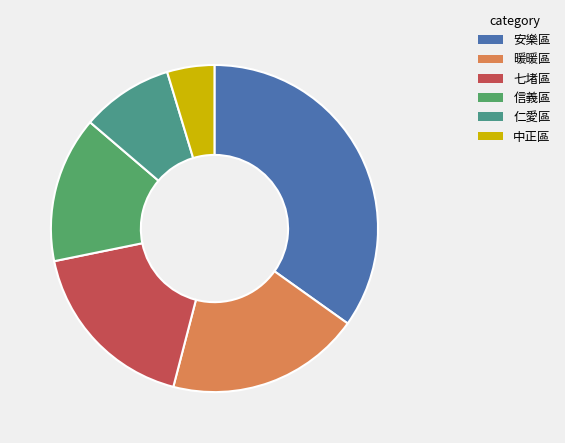

How many segments does this pie chart have?

6